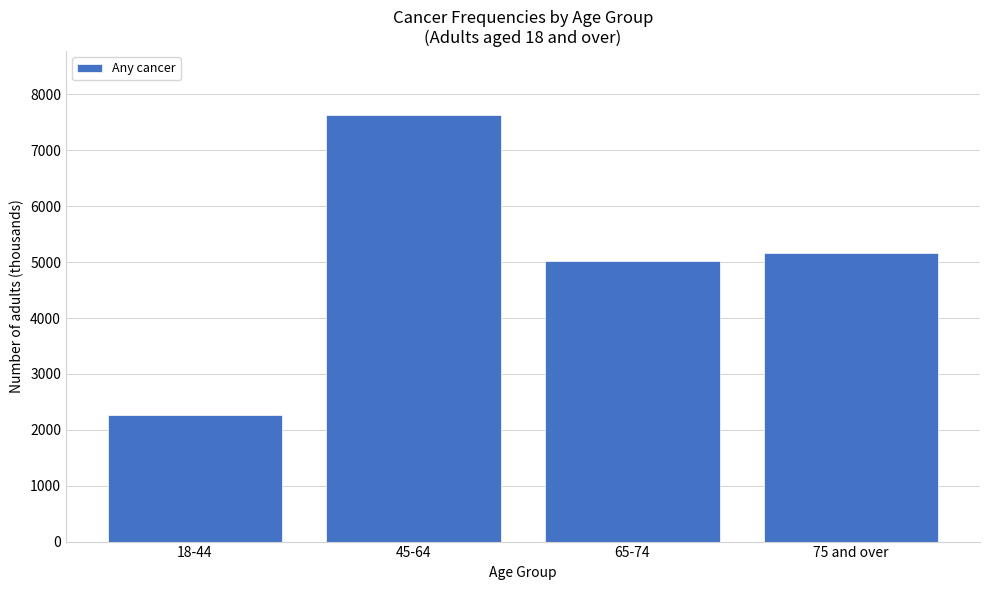

Reading right to left, list all the values displayed in this chart.

75 and over=5165	65-74=5014	45-64=7629	18-44=2265